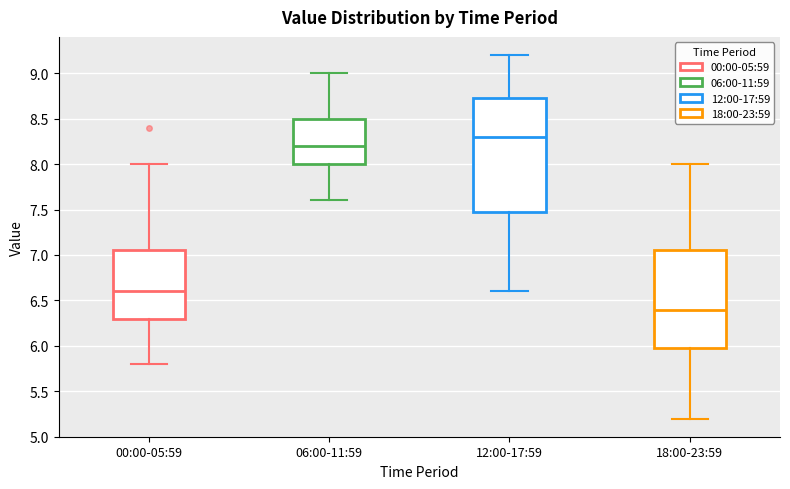

Which box's median line is the highest?

12:00-17:59